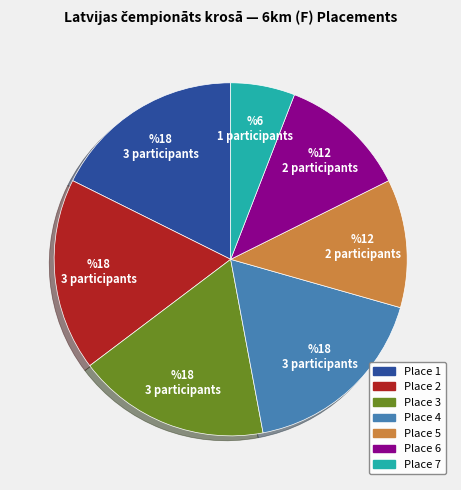

Does any single category account for the majority?

No